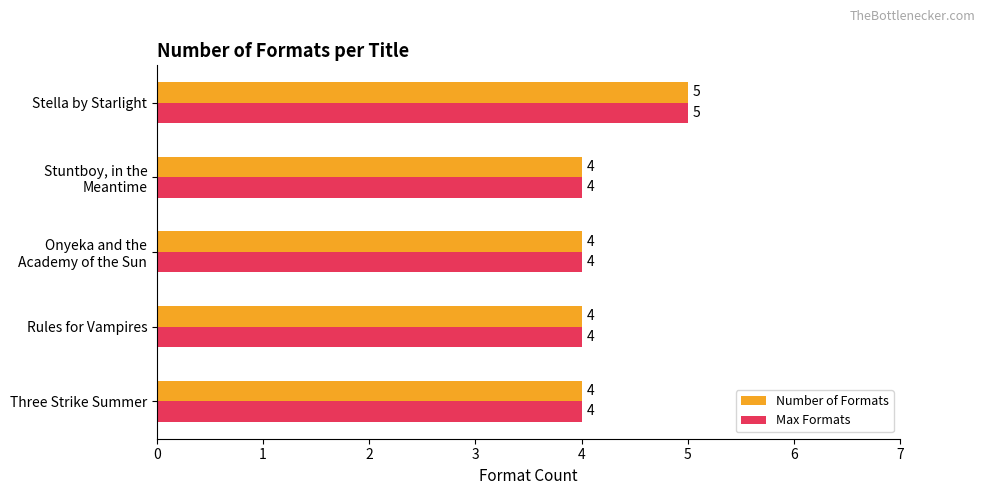

Is the value of Max Formats at Stella by Starlight greater than the value of Number of Formats at Three Strike Summer?

Yes